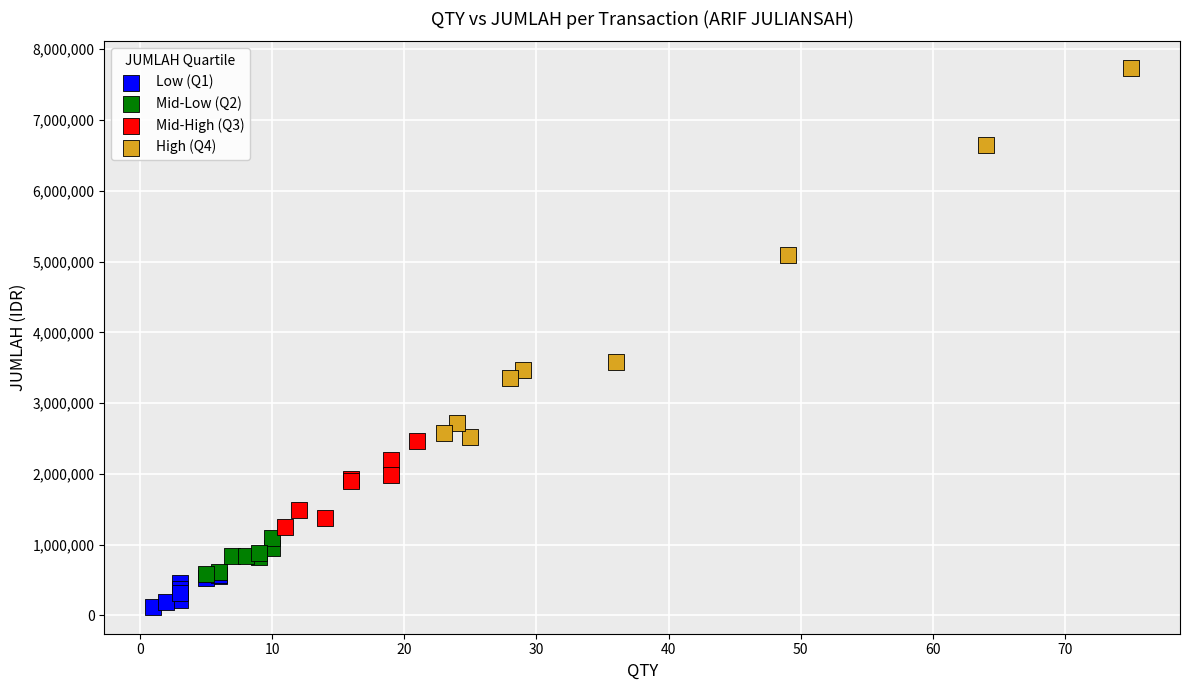

Which series reaches the minimum Y coordinate?

Low (Q1)